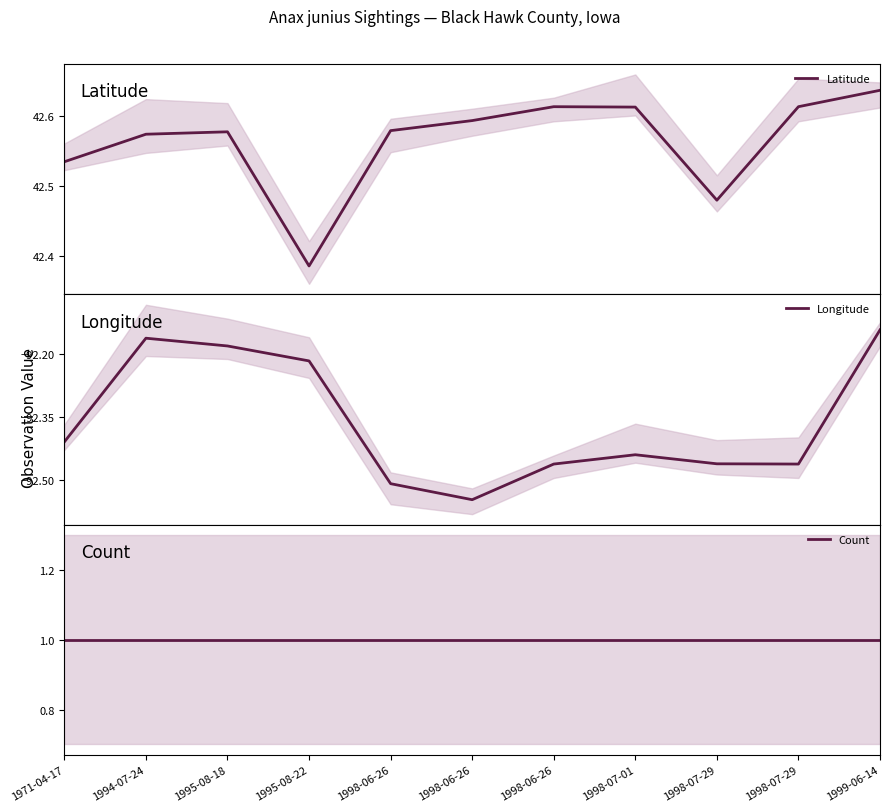

What is the sum of the Count values at 1994-07-24 and 1998-06-26?

2.0